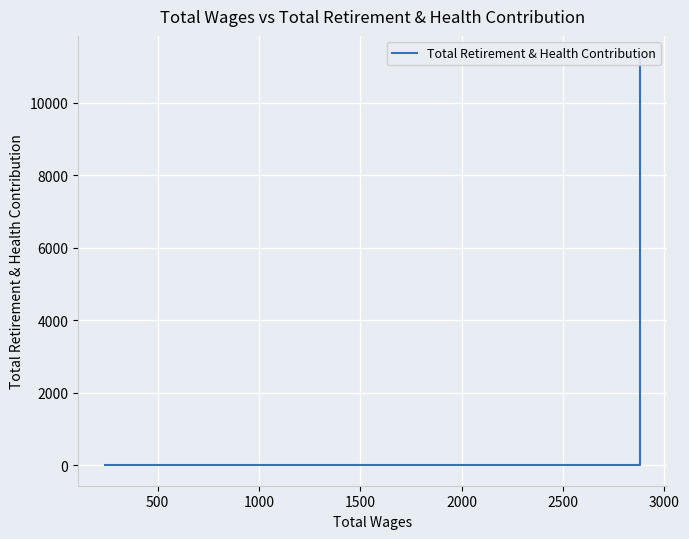

How many values are below 10536?

3